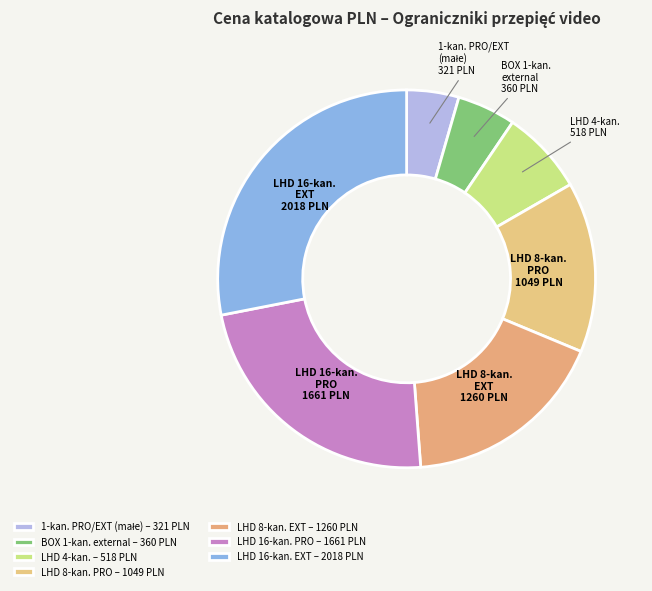

Does any single category account for the majority?

No